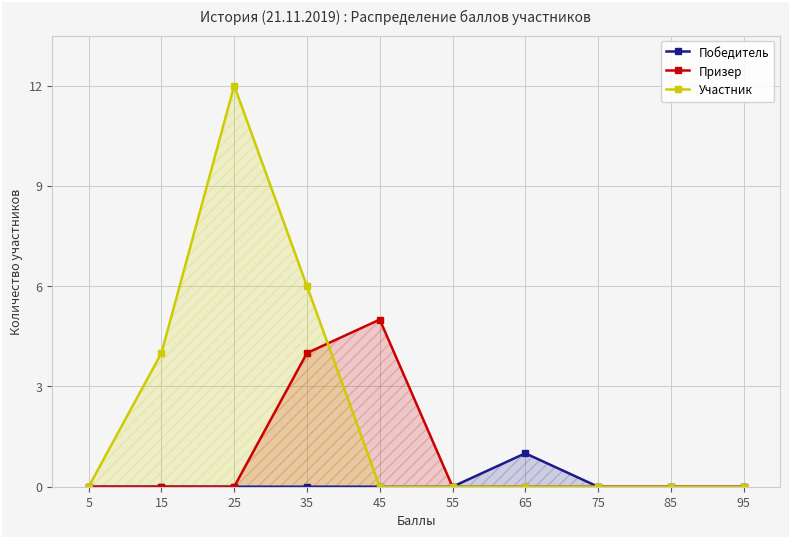

In Призер, how many points are higher than both neighbors (excluding endpoints)?

1